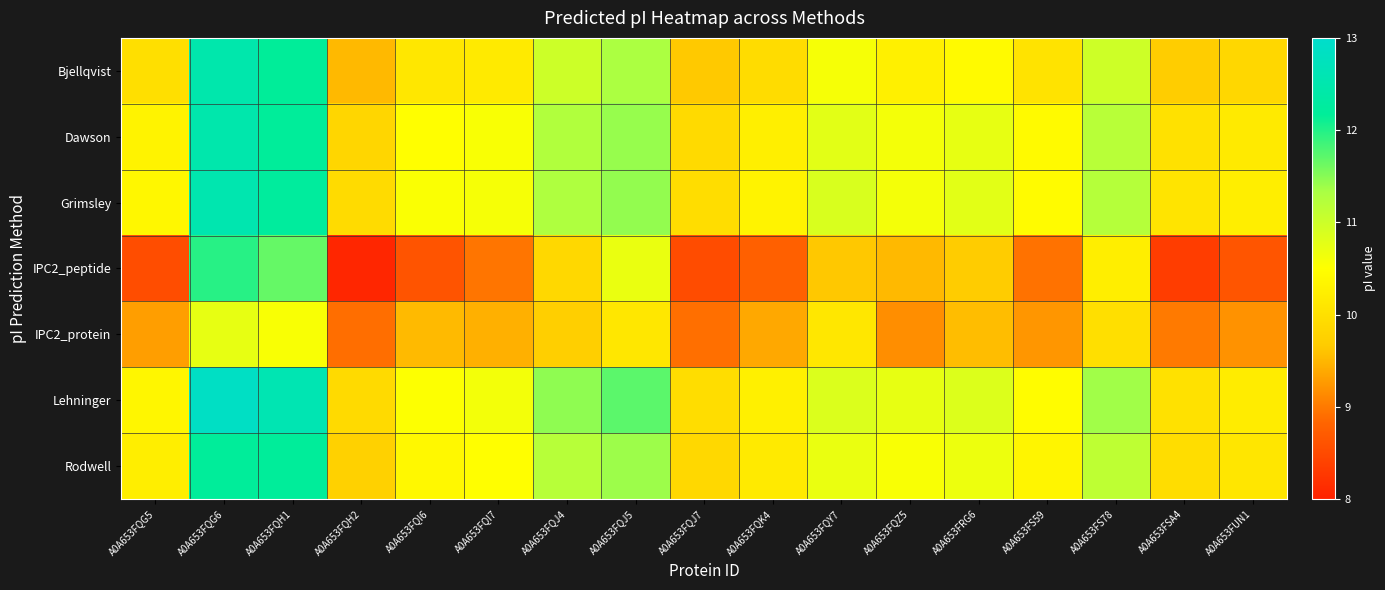

Reading right to left, extract all data points from this chart.

Bjellqvist: A0A653FUN1=9.9	A0A653FSA4=9.7	A0A653FS78=11.0	A0A653FS59=10.0	A0A653FRG6=10.4	A0A653FQZ5=10.3	A0A653FQY7=10.6	A0A653FQK4=9.9	A0A653FQJ7=9.6	A0A653FQJ5=11.3	A0A653FQJ4=11.0	A0A653FQI7=10.2	A0A653FQI6=10.1	A0A653FQH2=9.5	A0A653FQH1=12.2	A0A653FQG6=12.5	A0A653FQG5=10.0
Dawson: A0A653FUN1=10.2	A0A653FSA4=10.0	A0A653FS78=11.2	A0A653FS59=10.4	A0A653FRG6=10.7	A0A653FQZ5=10.6	A0A653FQY7=10.8	A0A653FQK4=10.2	A0A653FQJ7=9.9	A0A653FQJ5=11.4	A0A653FQJ4=11.3	A0A653FQI7=10.6	A0A653FQI6=10.5	A0A653FQH2=9.8	A0A653FQH1=12.2	A0A653FQG6=12.5	A0A653FQG5=10.3
Grimsley: A0A653FUN1=10.2	A0A653FSA4=10.1	A0A653FS78=11.2	A0A653FS59=10.4	A0A653FRG6=10.8	A0A653FQZ5=10.6	A0A653FQY7=10.9	A0A653FQK4=10.3	A0A653FQJ7=10.0	A0A653FQJ5=11.4	A0A653FQJ4=11.3	A0A653FQI7=10.6	A0A653FQI6=10.5	A0A653FQH2=9.9	A0A653FQH1=12.2	A0A653FQG6=12.5	A0A653FQG5=10.4
IPC2_peptide: A0A653FUN1=8.6	A0A653FSA4=8.3	A0A653FS78=10.2	A0A653FS59=8.9	A0A653FRG6=9.7	A0A653FQZ5=9.5	A0A653FQY7=9.6	A0A653FQK4=8.8	A0A653FQJ7=8.5	A0A653FQJ5=10.7	A0A653FQJ4=9.9	A0A653FQI7=9.0	A0A653FQI6=8.6	A0A653FQH2=8.1	A0A653FQH1=11.7	A0A653FQG6=12.0	A0A653FQG5=8.5
IPC2_protein: A0A653FUN1=9.2	A0A653FSA4=9.0	A0A653FS78=10.0	A0A653FS59=9.2	A0A653FRG6=9.5	A0A653FQZ5=9.2	A0A653FQY7=10.1	A0A653FQK4=9.4	A0A653FQJ7=8.9	A0A653FQJ5=10.1	A0A653FQJ4=9.7	A0A653FQI7=9.4	A0A653FQI6=9.5	A0A653FQH2=8.9	A0A653FQH1=10.6	A0A653FQG6=10.7	A0A653FQG5=9.3
Lehninger: A0A653FUN1=10.2	A0A653FSA4=10.0	A0A653FS78=11.4	A0A653FS59=10.5	A0A653FRG6=10.8	A0A653FQZ5=10.7	A0A653FQY7=10.8	A0A653FQK4=10.3	A0A653FQJ7=10.0	A0A653FQJ5=11.7	A0A653FQJ4=11.5	A0A653FQI7=10.6	A0A653FQI6=10.5	A0A653FQH2=9.9	A0A653FQH1=12.6	A0A653FQG6=12.9	A0A653FQG5=10.4
Rodwell: A0A653FUN1=10.1	A0A653FSA4=10.0	A0A653FS78=11.1	A0A653FS59=10.3	A0A653FRG6=10.7	A0A653FQZ5=10.6	A0A653FQY7=10.7	A0A653FQK4=10.2	A0A653FQJ7=9.9	A0A653FQJ5=11.4	A0A653FQJ4=11.2	A0A653FQI7=10.5	A0A653FQI6=10.4	A0A653FQH2=9.8	A0A653FQH1=12.2	A0A653FQG6=12.2	A0A653FQG5=10.2